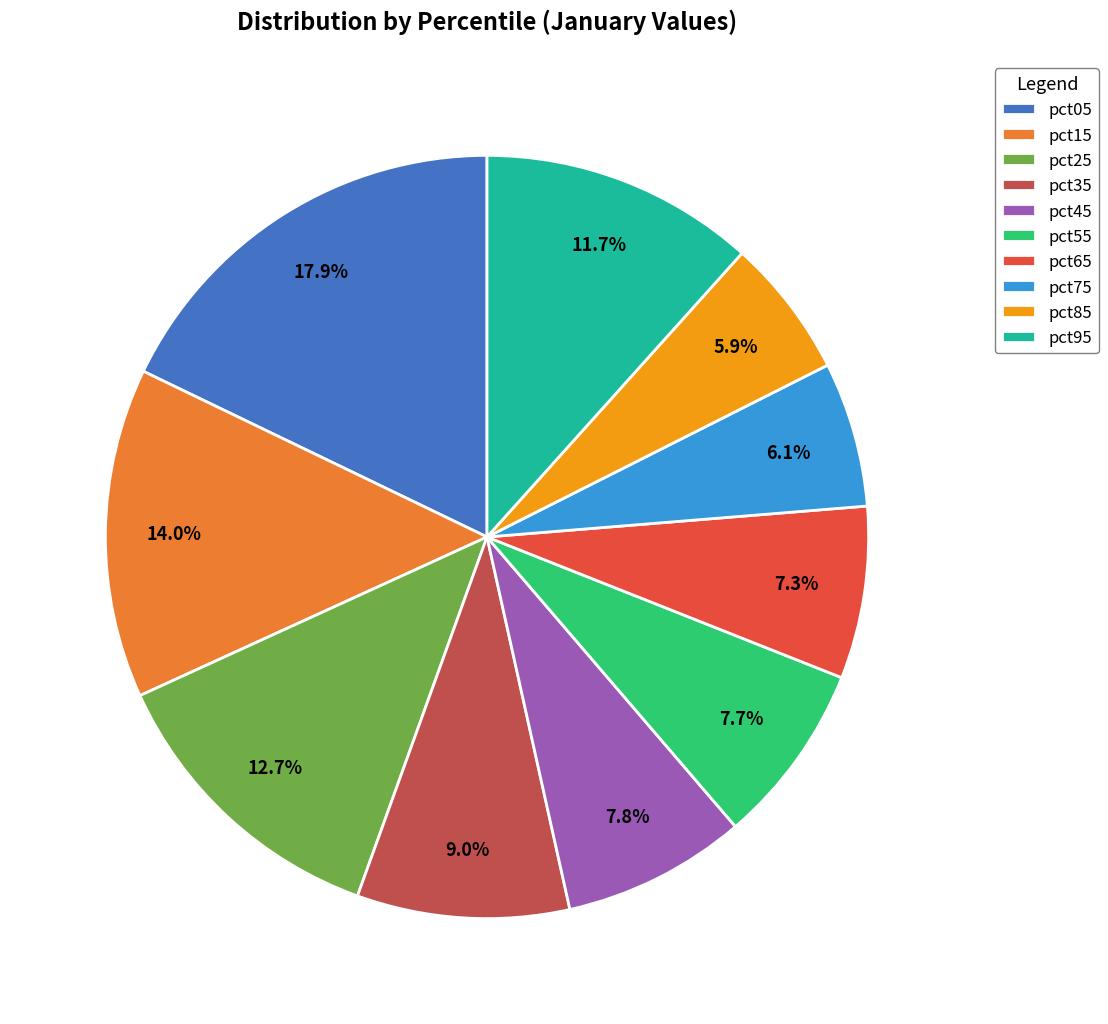

What percentage is the pct15 slice, to the nearest percent?

14%